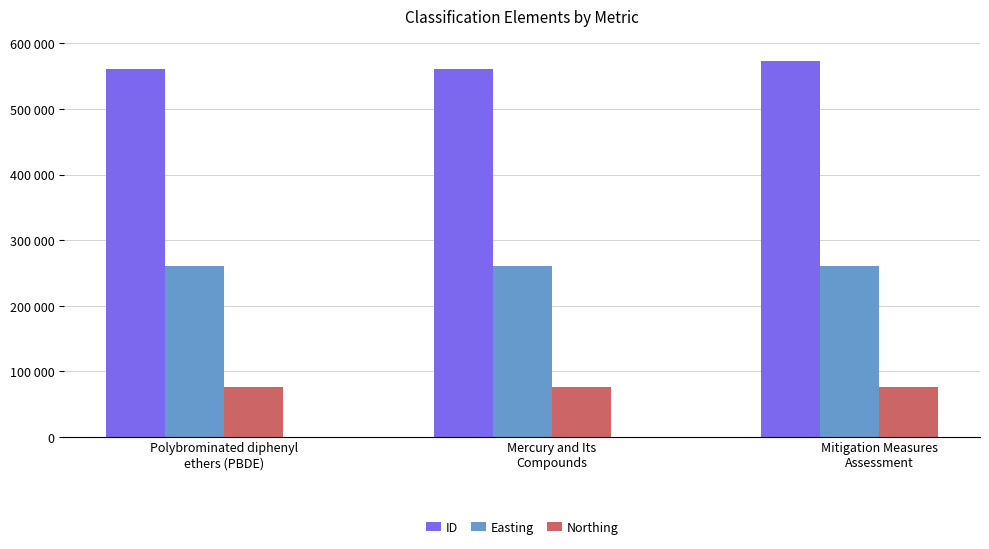

What are all the series names shown in the legend?

ID, Easting, Northing